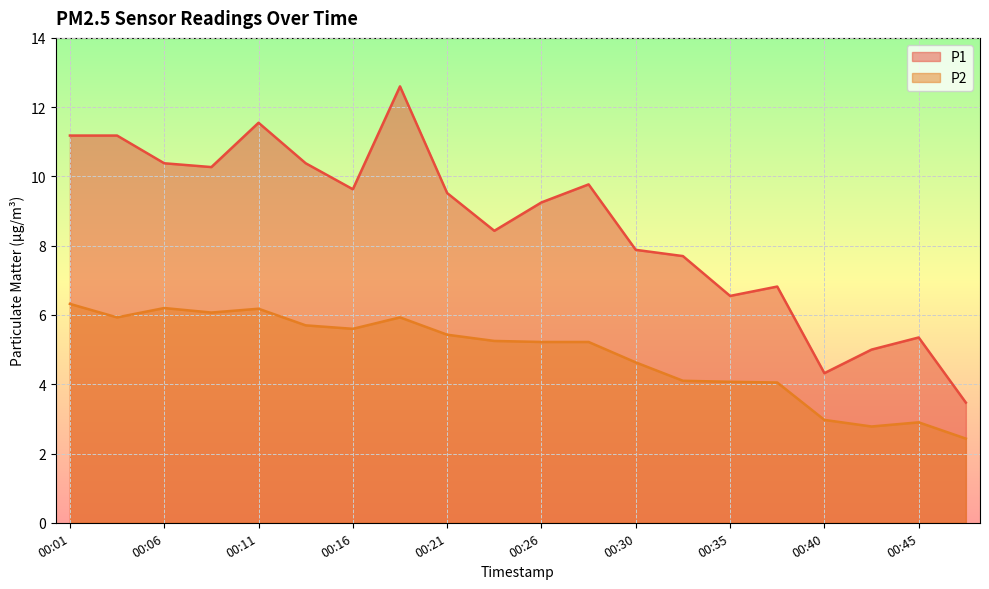

Reading right to left, list all the values displayed in this chart.

P1: 00:48=3.5	00:45=5.3	00:43=5.0	00:40=4.3	00:38=6.8	00:35=6.5	00:33=7.7	00:30=7.9	00:28=9.8	00:26=9.2	00:23=8.4	00:21=9.5	00:18=12.6	00:16=9.6	00:13=10.4	00:11=11.6	00:08=10.3	00:06=10.4	00:03=11.2	00:01=11.2
P2: 00:48=2.4	00:45=2.9	00:43=2.8	00:40=3.0	00:38=4.0	00:35=4.1	00:33=4.1	00:30=4.6	00:28=5.2	00:26=5.2	00:23=5.2	00:21=5.4	00:18=5.9	00:16=5.6	00:13=5.7	00:11=6.2	00:08=6.1	00:06=6.2	00:03=5.9	00:01=6.3